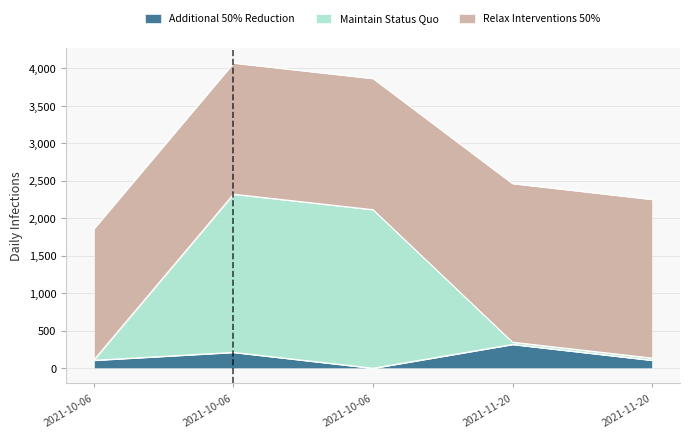

What is the sum of the Maintain Status Quo values at 2021-10-06 and 2021-11-20?

459.2